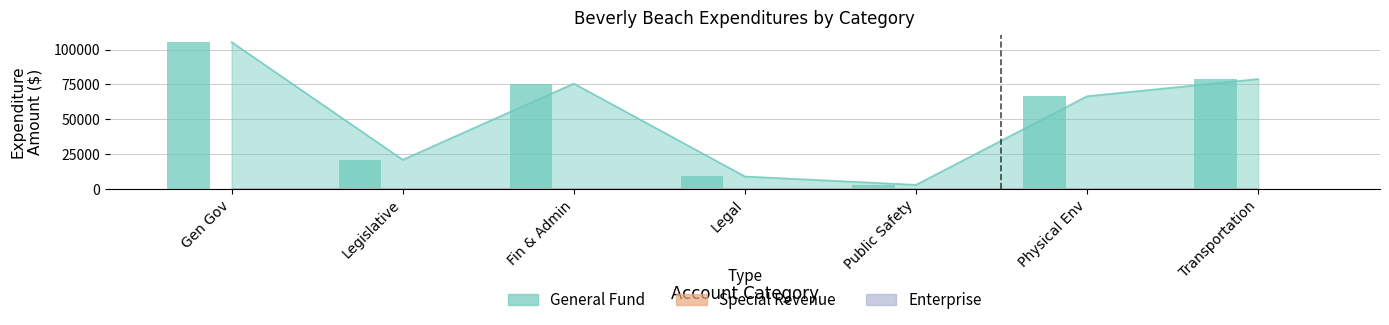

Does the chart contain stacked bars?

No